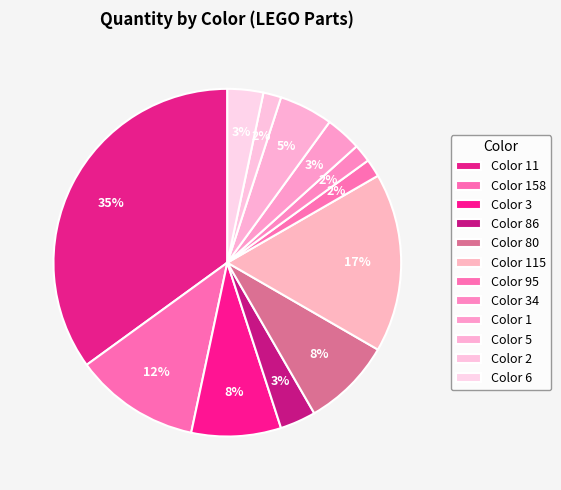

How many slices are in this pie chart?

12